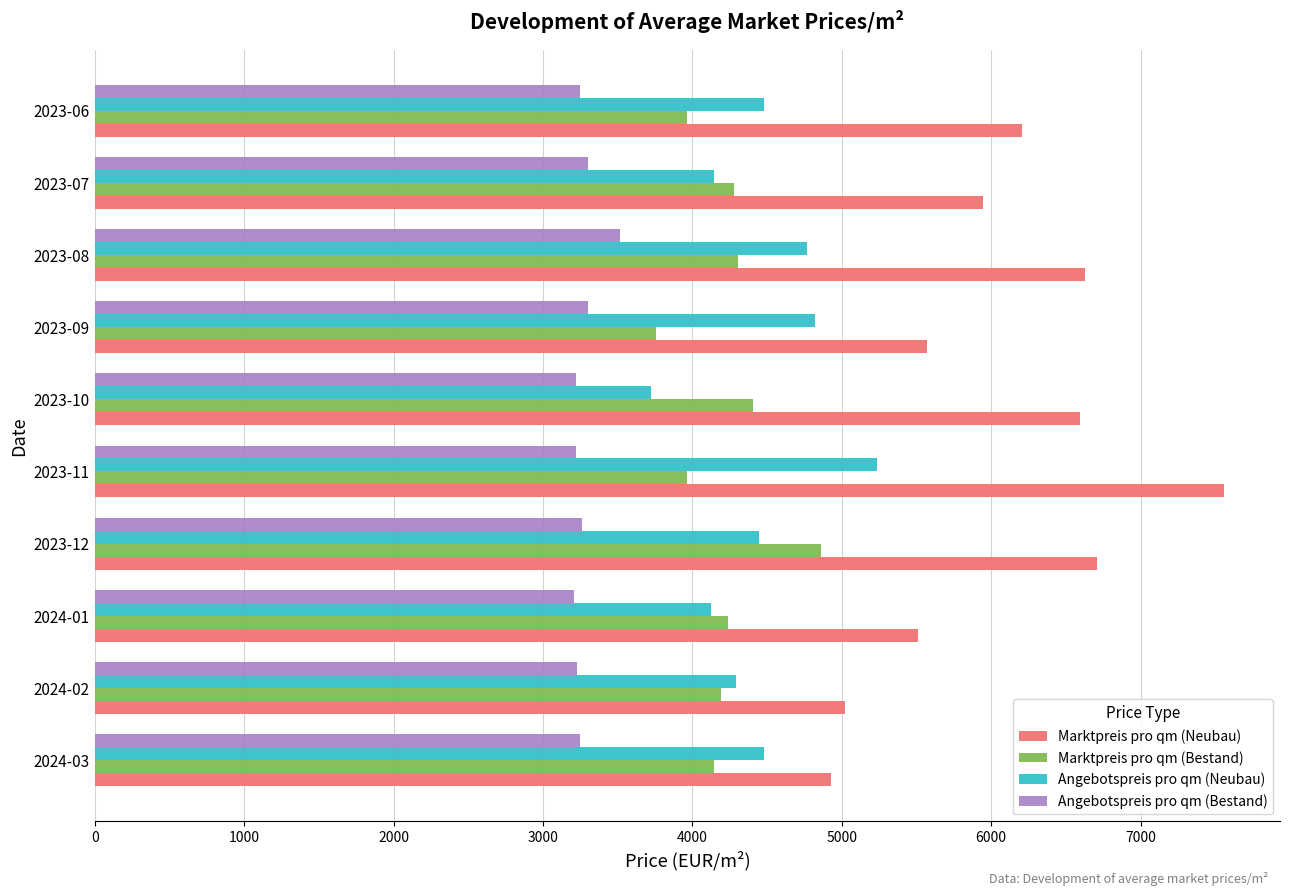

What is the sum of the Angebotspreis pro qm (Neubau) values at 2023-09 and 2023-11?

10057.5